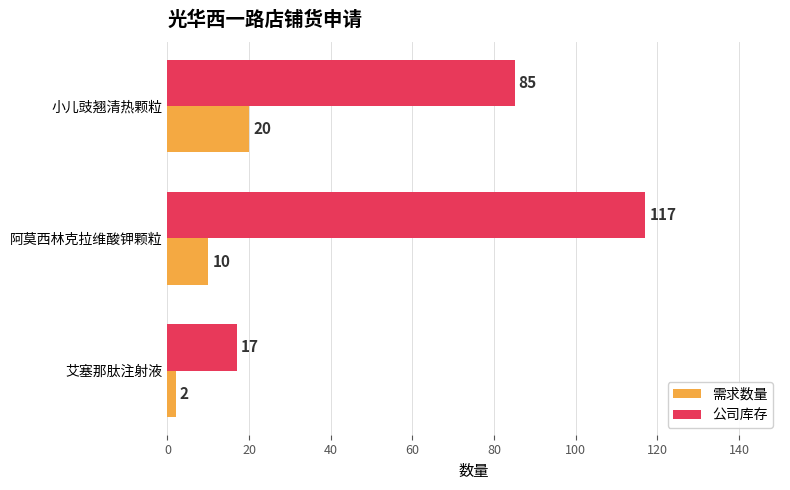

Rank the categories by 公司库存 value from highest to lowest.

阿莫西林克拉维酸钾颗粒, 小儿豉翘清热颗粒, 艾塞那肽注射液